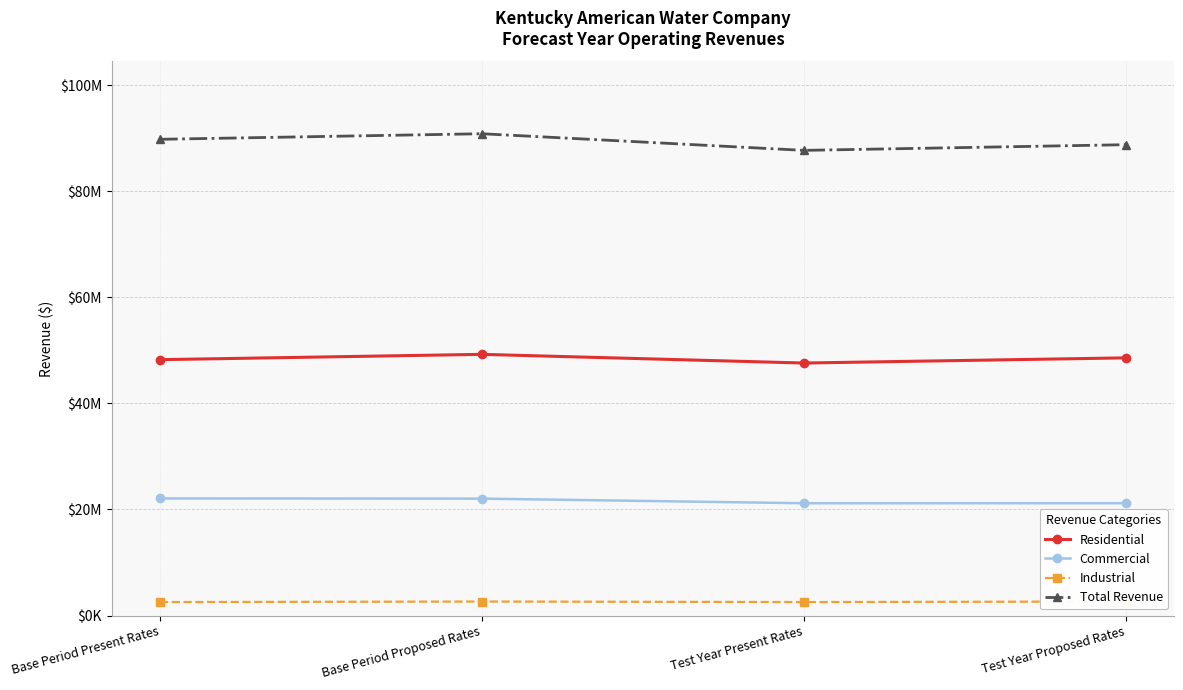

True or false: Residential and Total Revenue intersect in this chart.

False